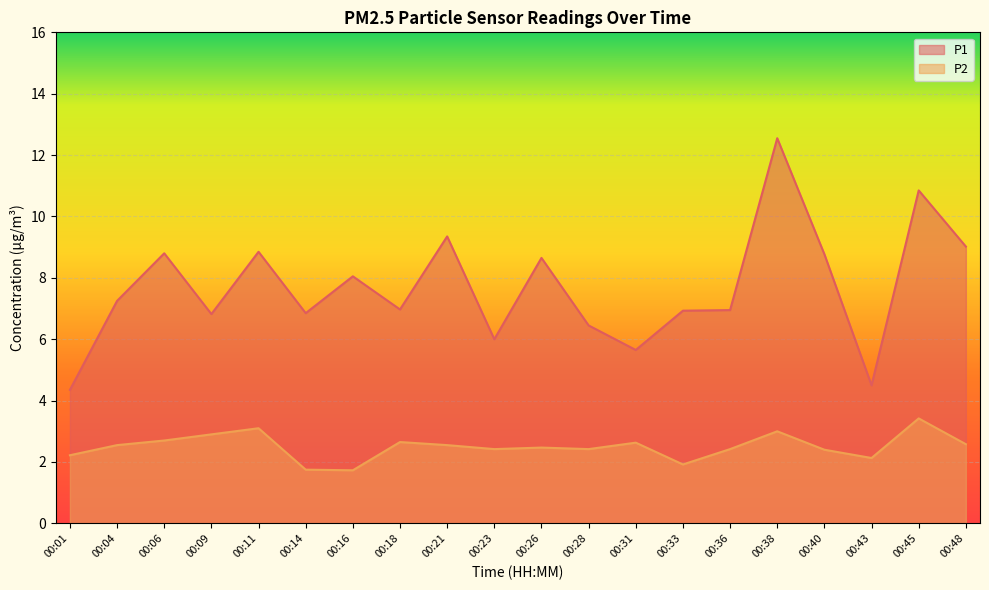

How many interior local peaks does the P1 series have?

7